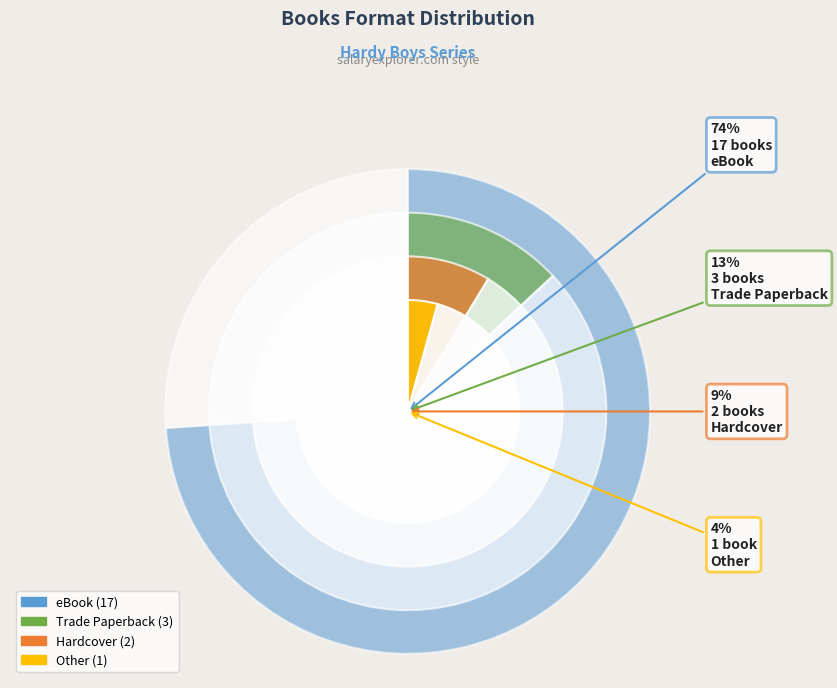

Is it true that Other is 4% of the pie?

True